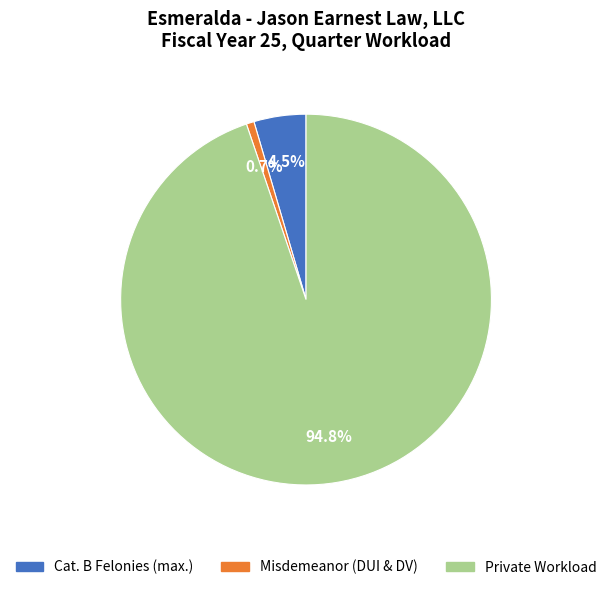

Which category has the biggest portion of the pie?

Private Workload